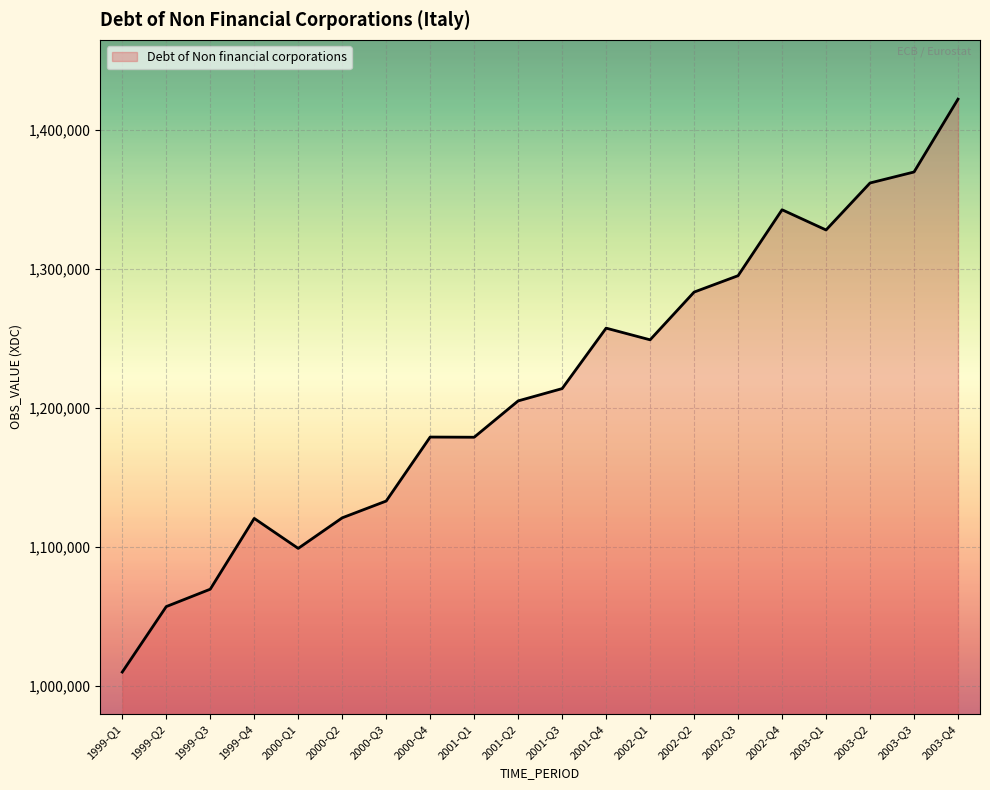

At which category does the chart reach its peak across all series?

2003-Q4